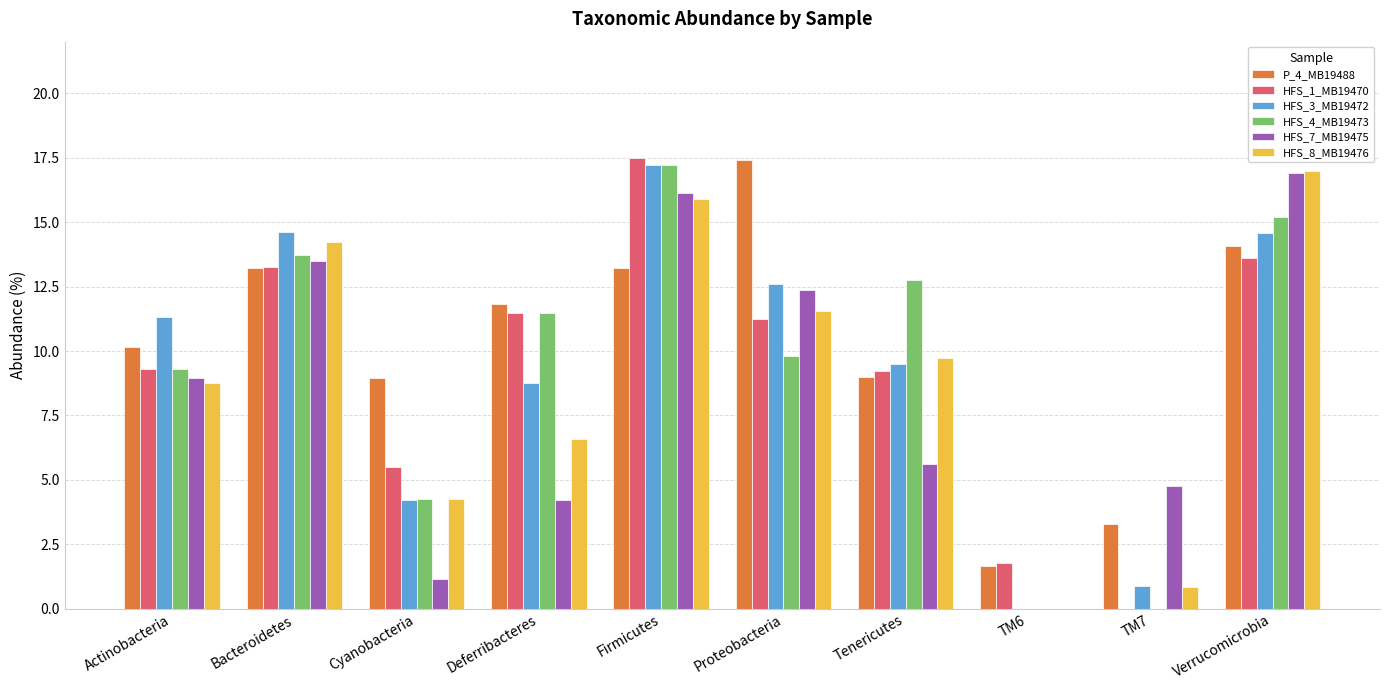

How many categories are shown in the chart?

10